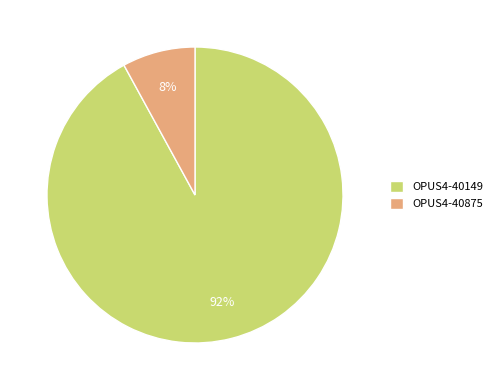

Rank the categories by value from lowest to highest.

OPUS4-40875, OPUS4-40149